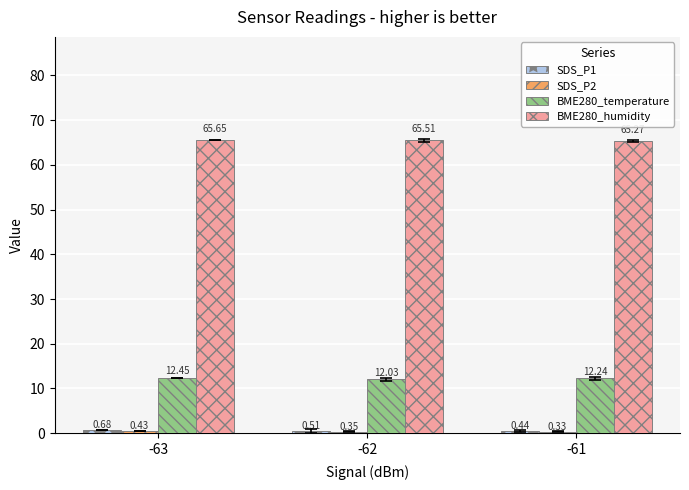

At how many categories does at least one series exceed 16?

3